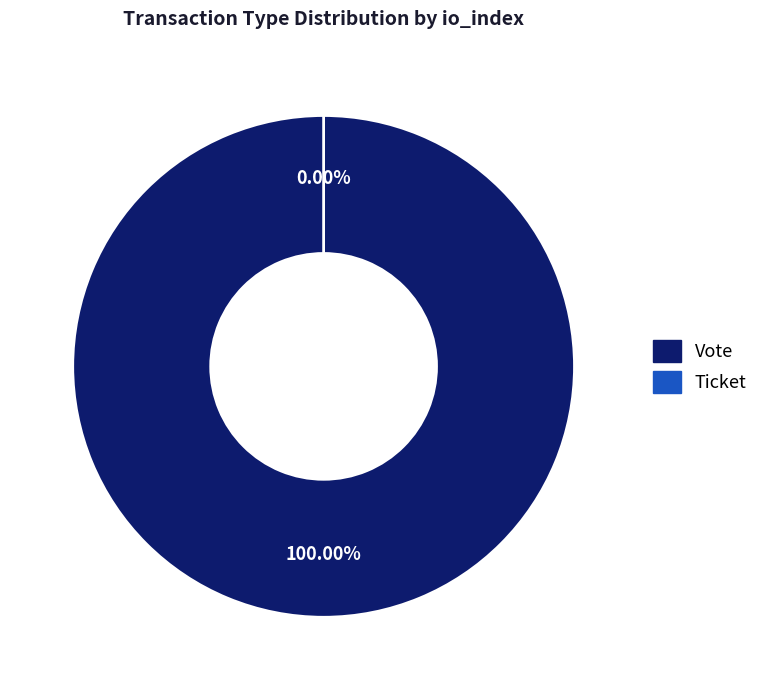

True or false: Vote accounts for 89% of the total.

False